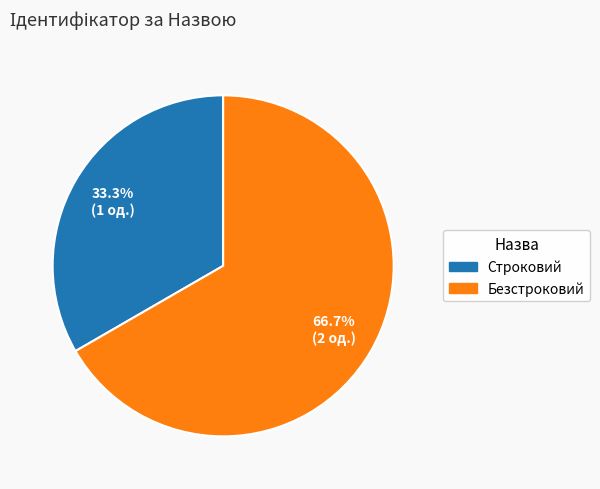

What percentage is the Безстроковий slice, to the nearest percent?

67%